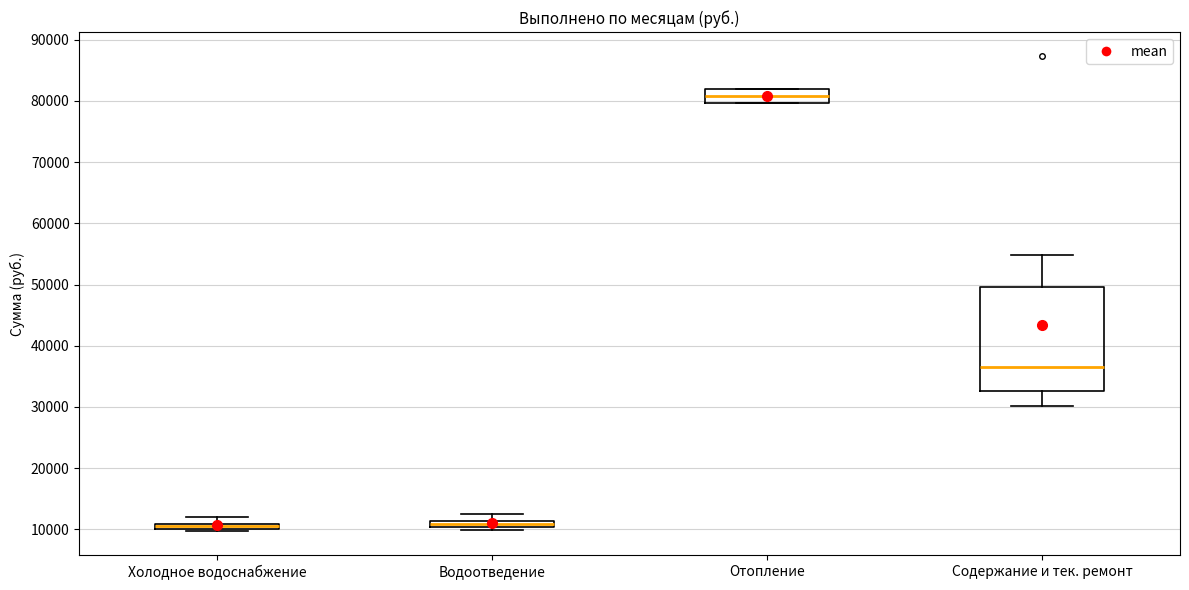

Where is the lower edge of the box for Водоотведение on the y-axis? The values are not printed on the chart, so give them approximately, as read against the axis.

10000